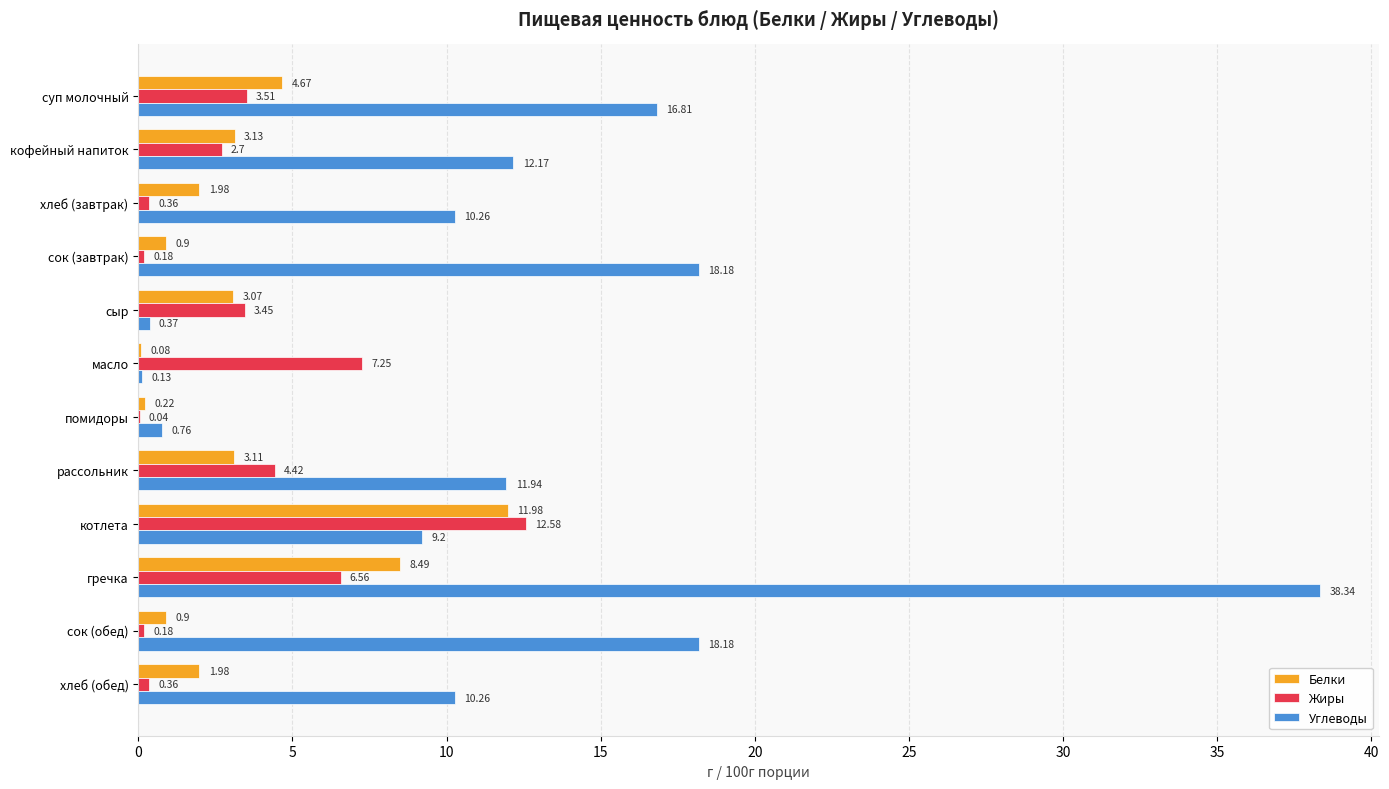

Which series changed the most between сыр and сок (обед)?

Углеводы